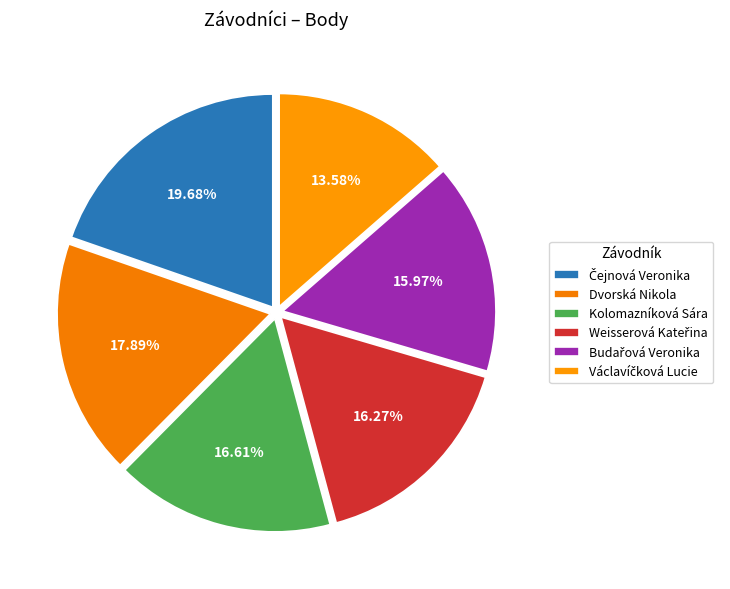

Approximately how many times larger is the value at Václavíčková Lucie compared to Dvorská Nikola?

0.8